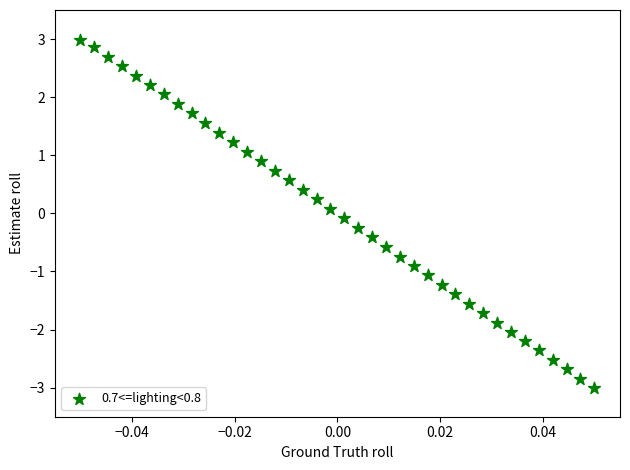

What is the range of Y values (max minus min)?

6.0